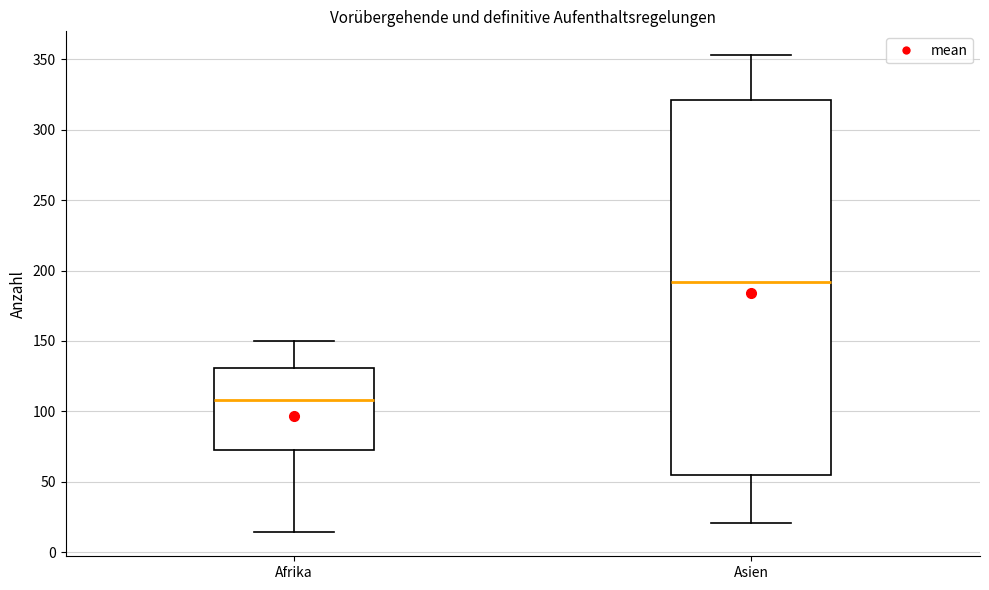

Reading left to right, transcribe this box plot: for each box, give where its median line is, the range the box spans, and where its two whiskers end, as read against the y-axis. The values are not printed on the chart, so give them approximately, as read against the axis.

Afrika: median 110, box 75 to 130, whiskers 15 to 150
Asien: median 190, box 55 to 320, whiskers 20 to 355